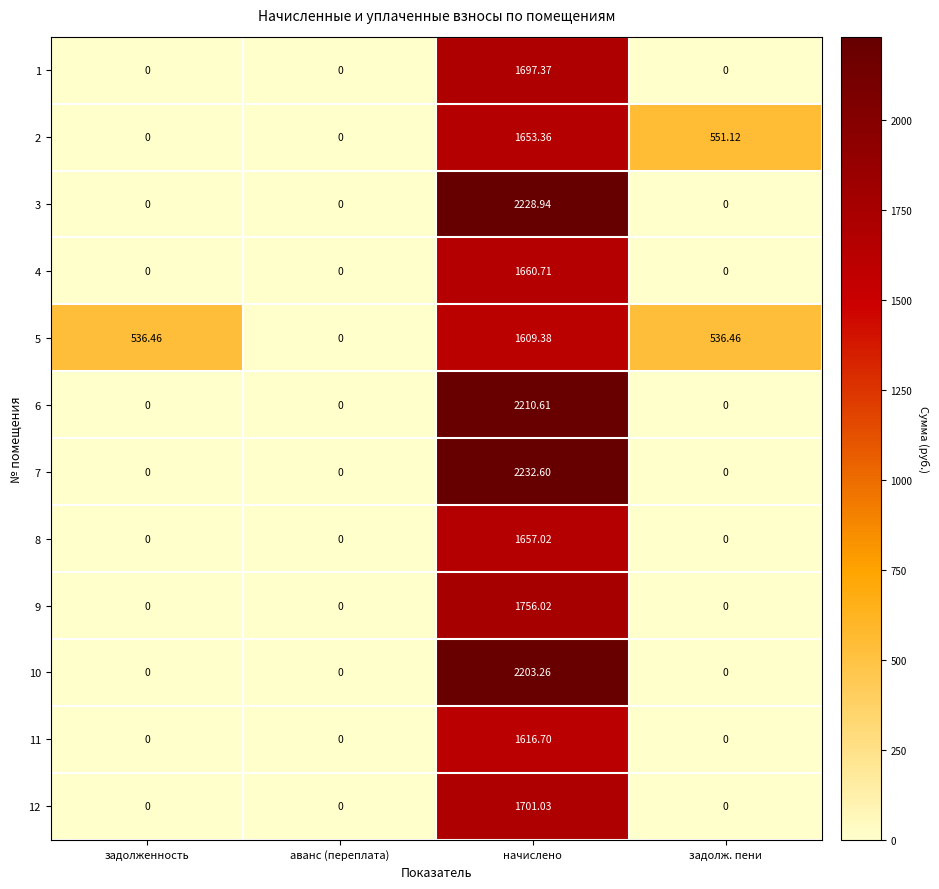

What is the greatest value displayed?

2232.6